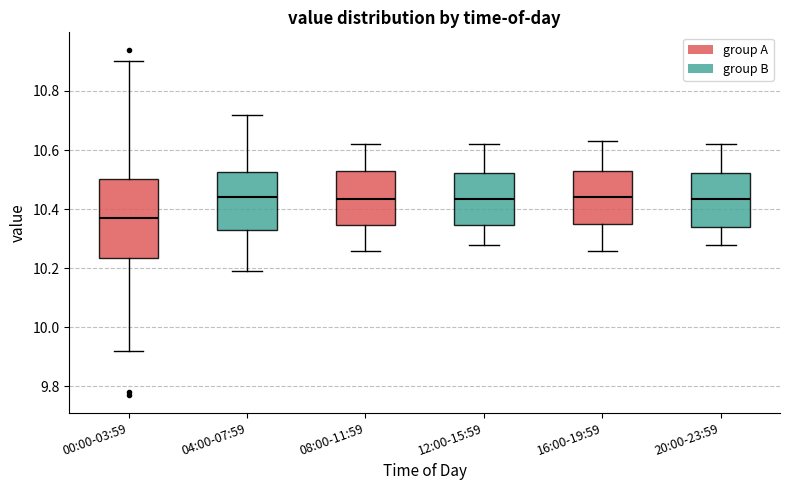

Which box's median line is the lowest?

00:00-03:59